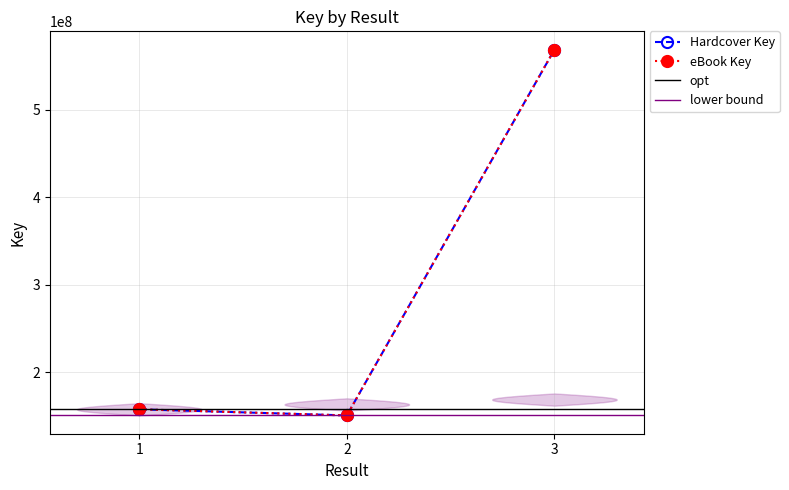

What is the difference between the Hardcover Key values at 3 and 2?

418133425